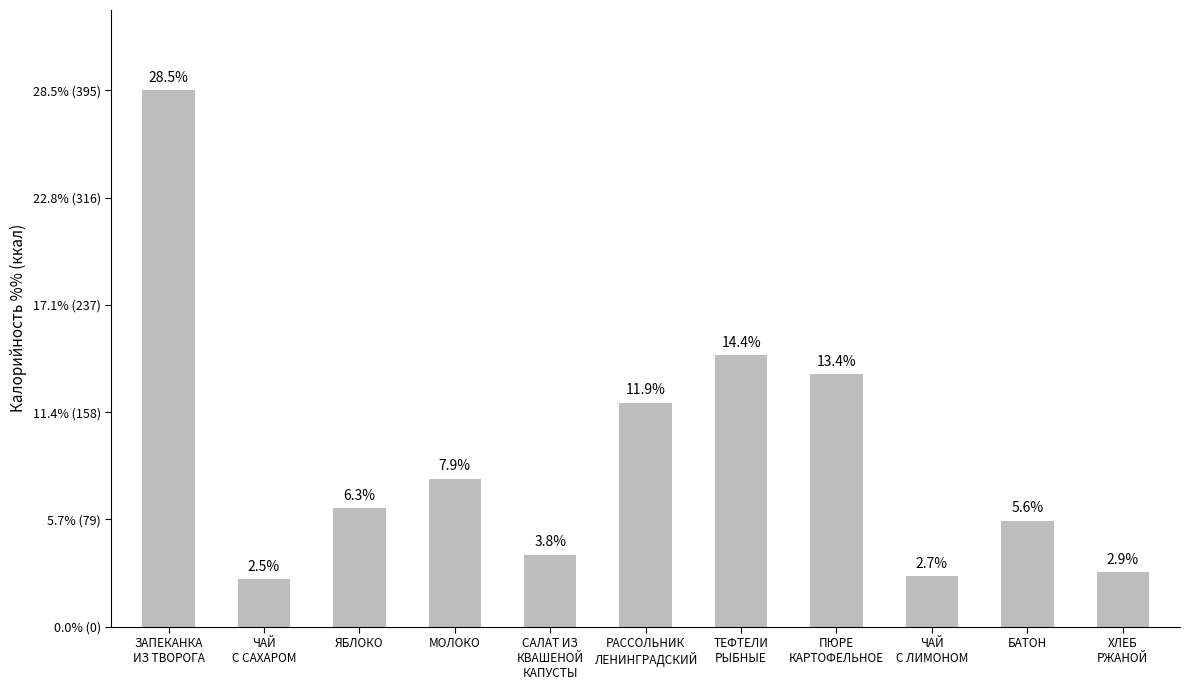

Does the chart contain any negative values?

No